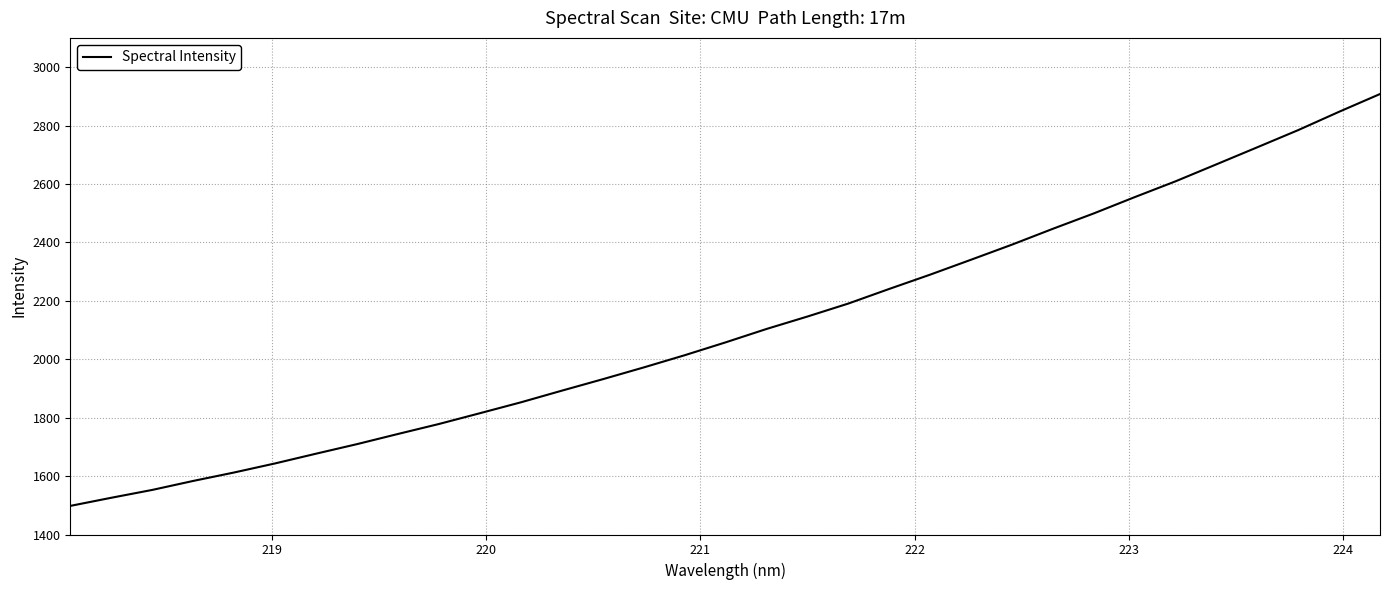

Is this an area chart (filled region under the line)?

No